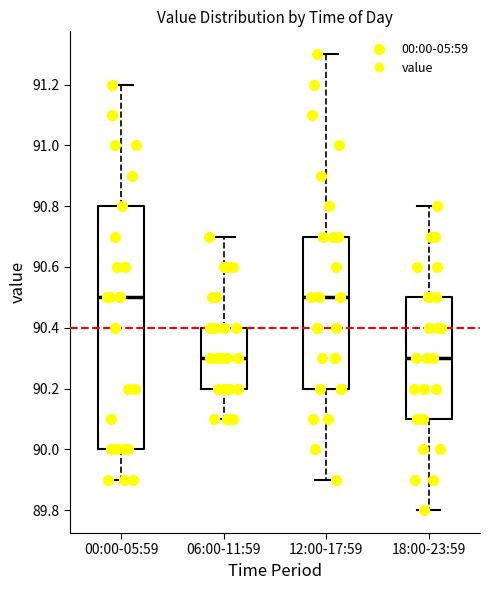

Which box is the tallest, from its lower edge to its upper edge?

00:00-05:59